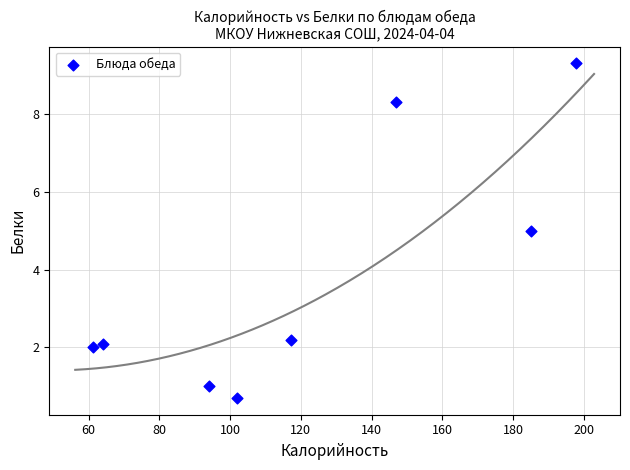

What is the average Y value?

3.8